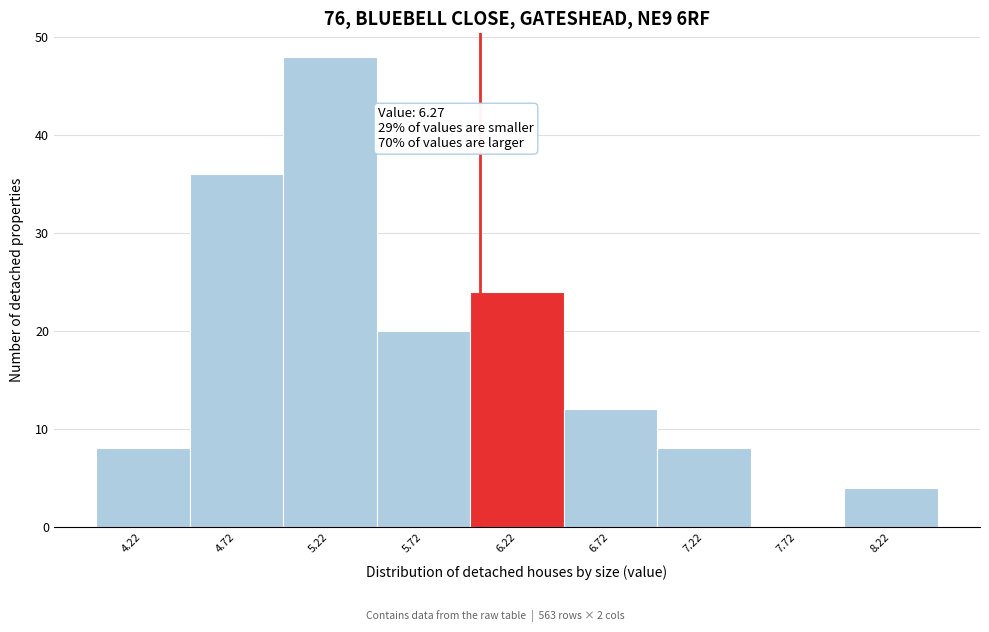

Reading left to right, list all the values displayed in this chart.

4.22=8	4.72=36	5.22=48	5.72=20	6.22=24	6.72=12	7.22=8	7.72=0	8.22=4